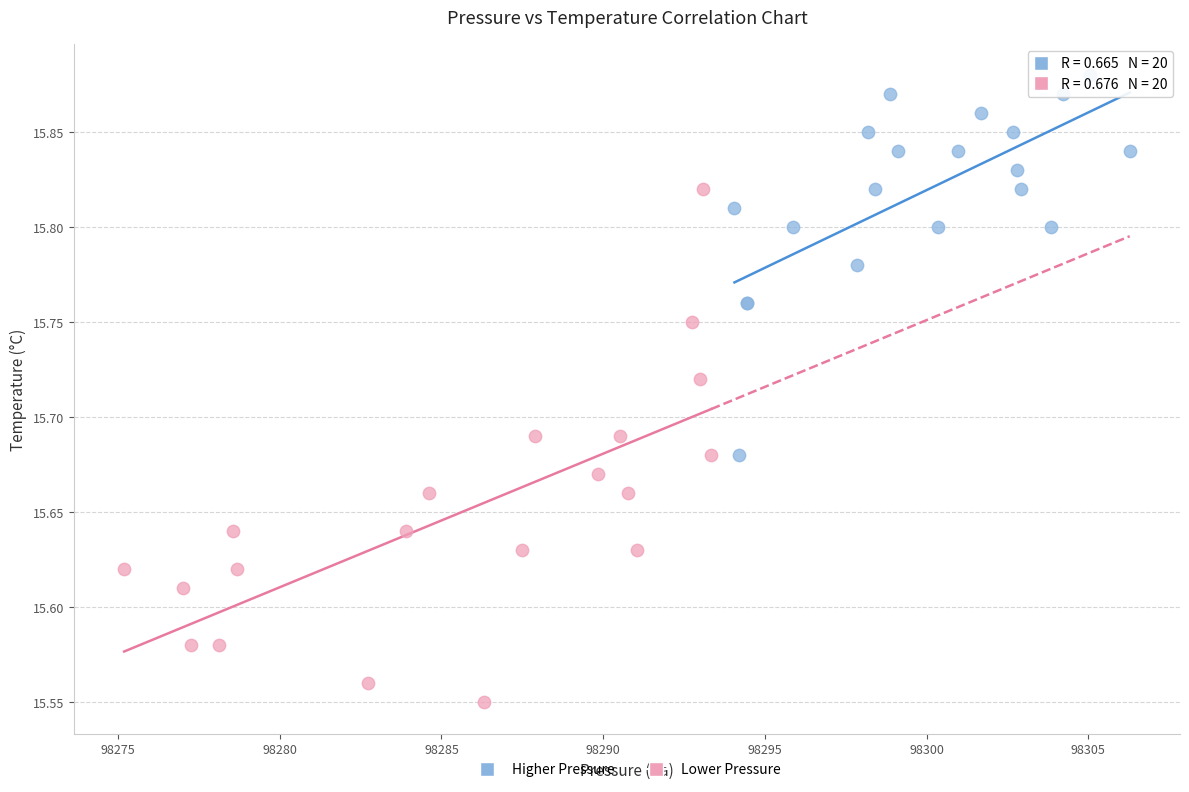

Which series contains the highest Y value?

Higher Pressure